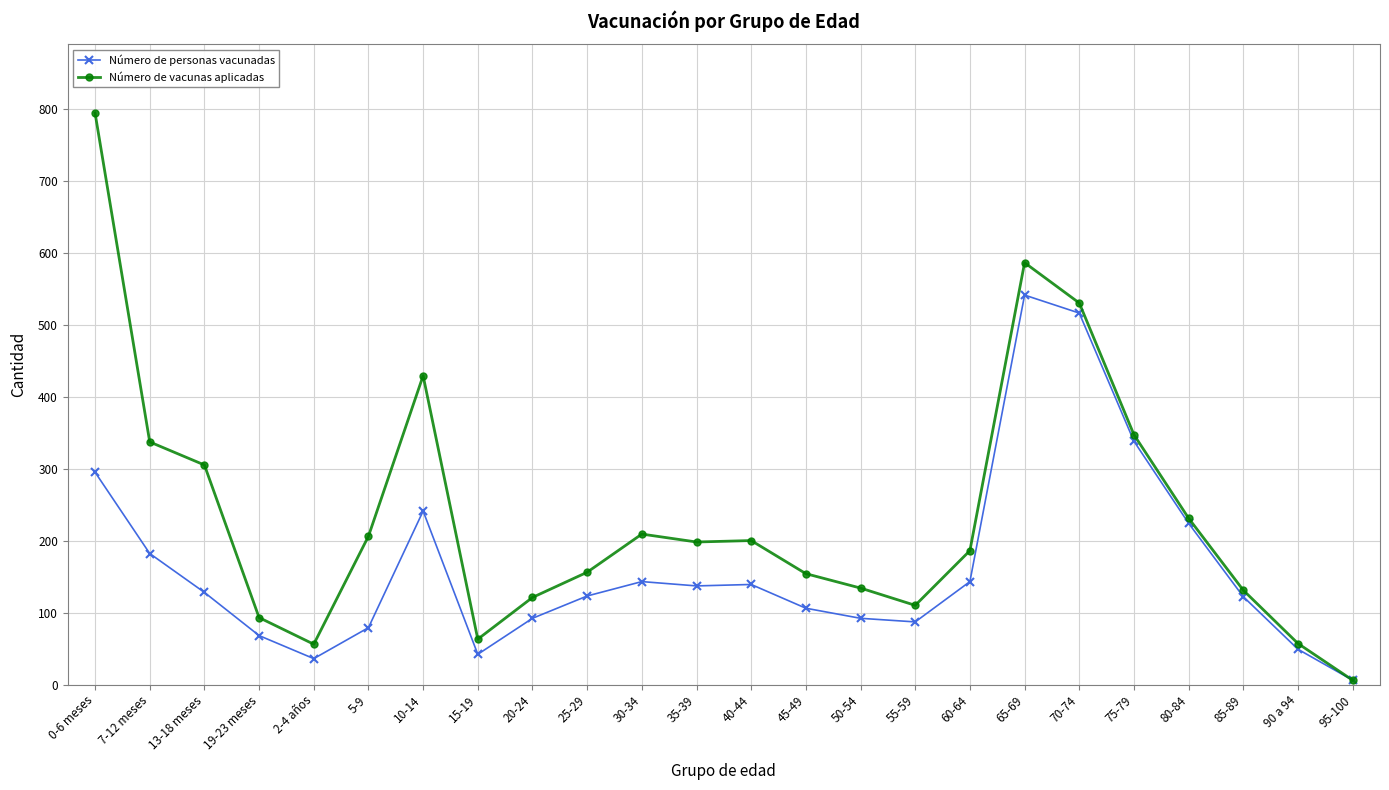

What is the greatest value displayed?

794